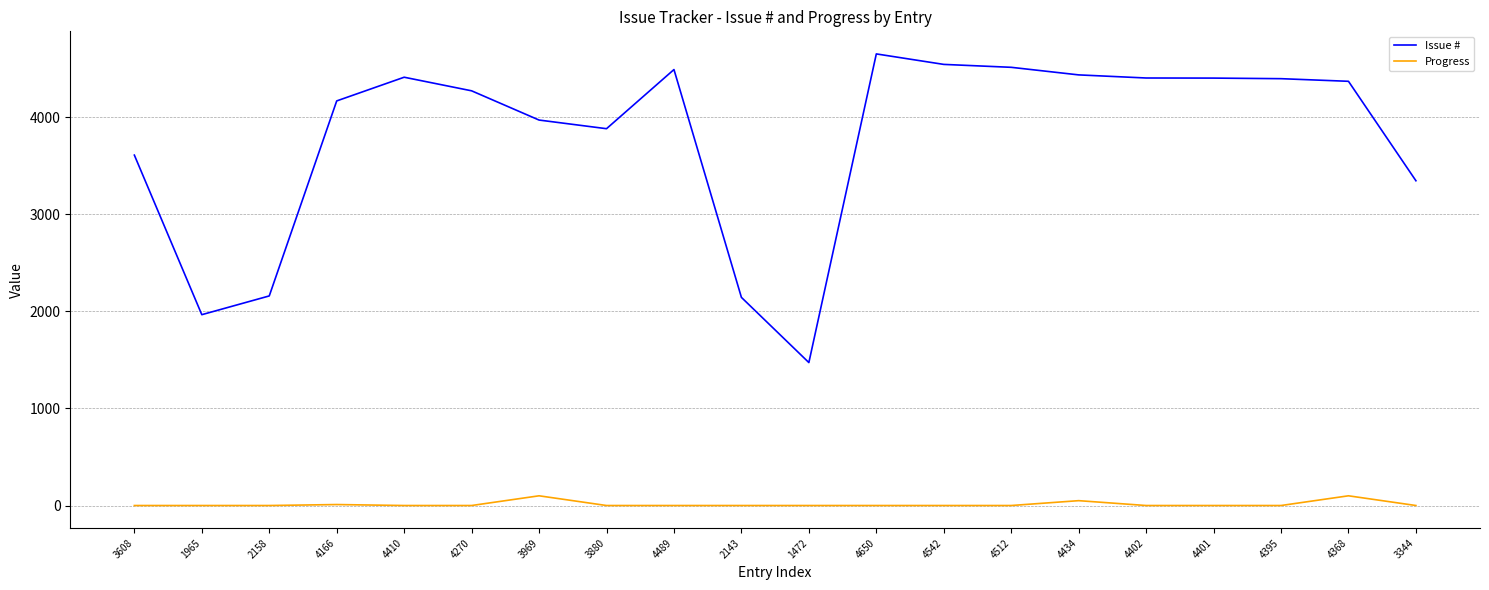

Between 1965 and 4402, which series saw the biggest shift?

Issue #